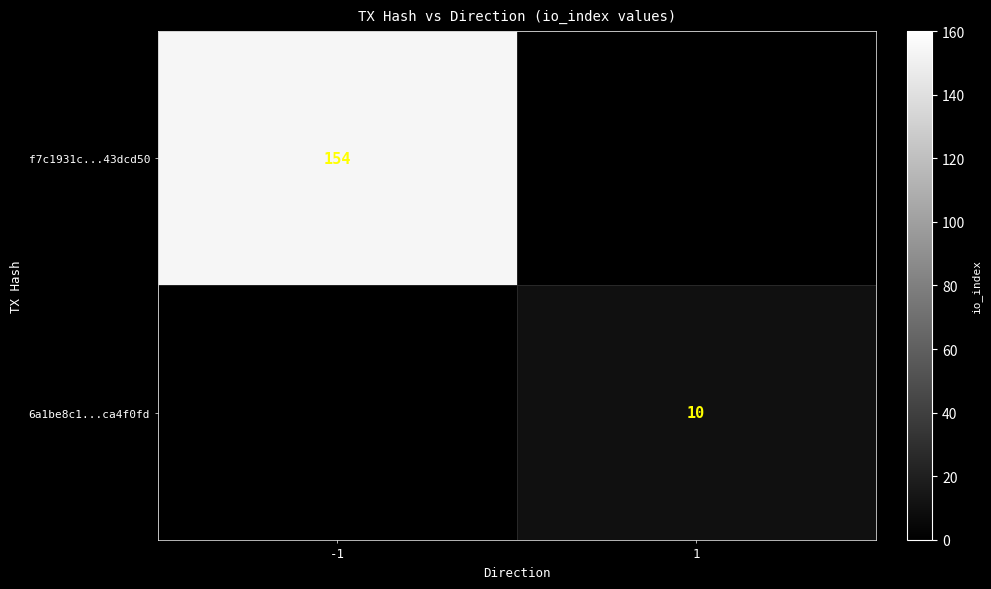

Between 1 and -1, which is larger?

-1